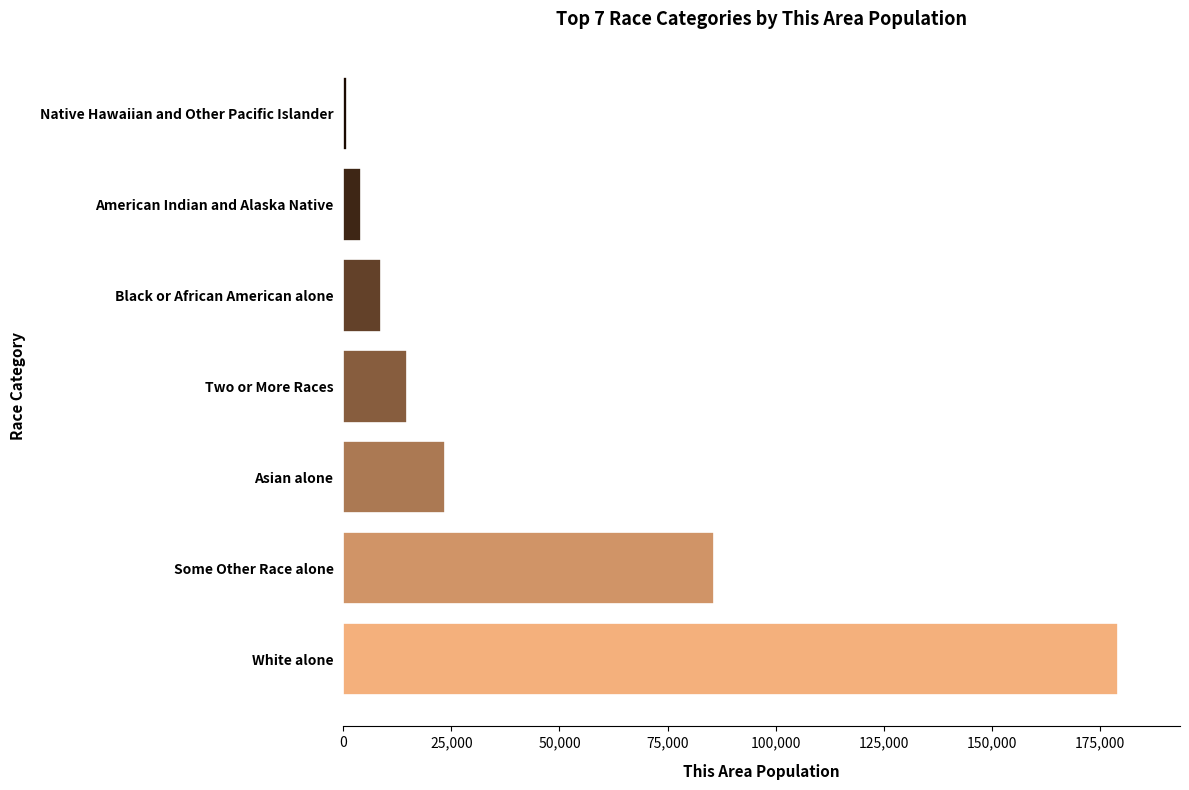

What is the change in value from Two or More Races to American Indian and Alaska Native?

-10782